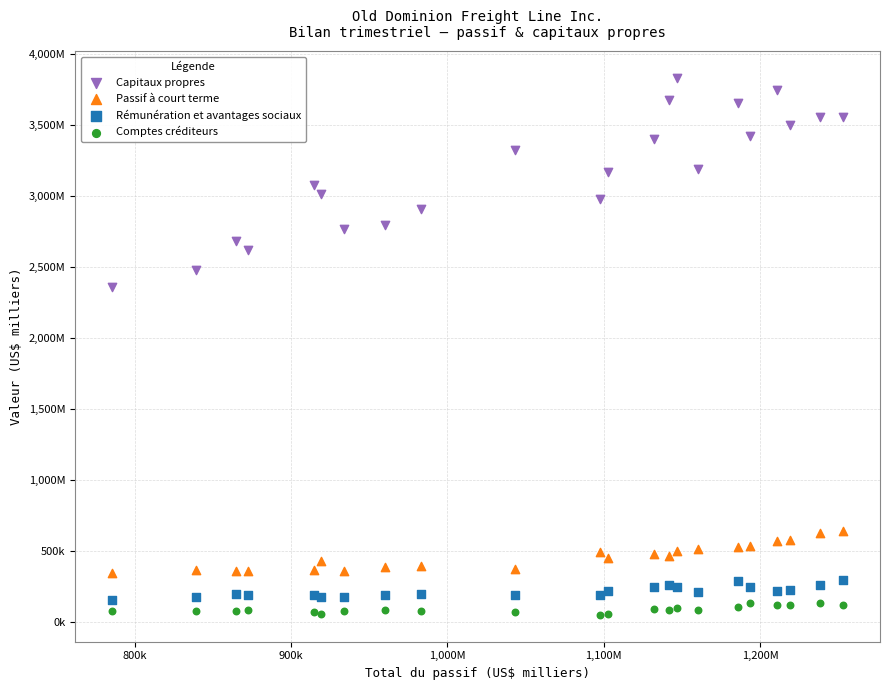

What are all the series names shown in the legend?

Capitaux propres, Passif à court terme, Rémunération et avantages sociaux, Comptes créditeurs